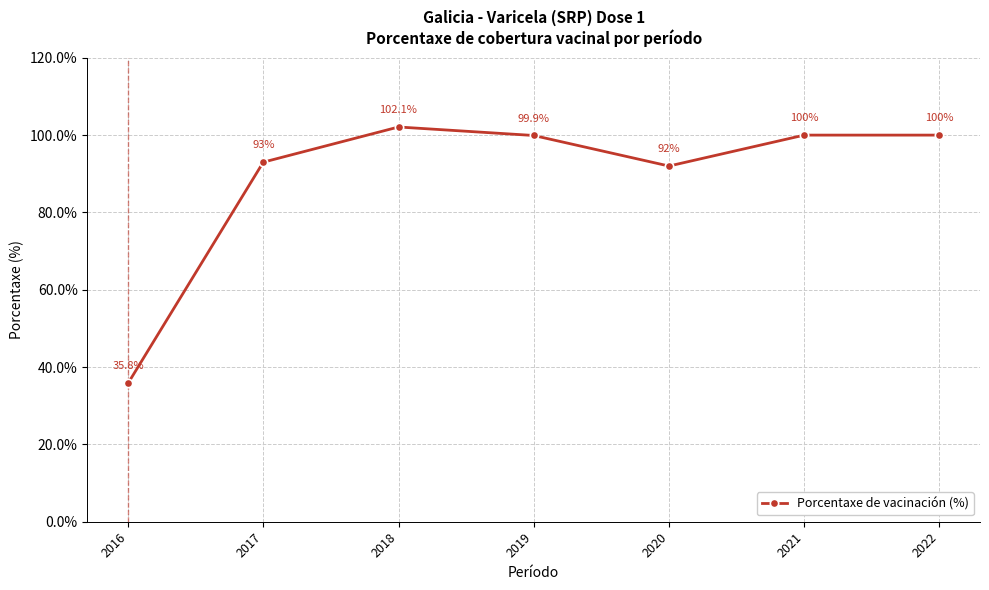

Is it true that the value at 2016 is 35.8?

True